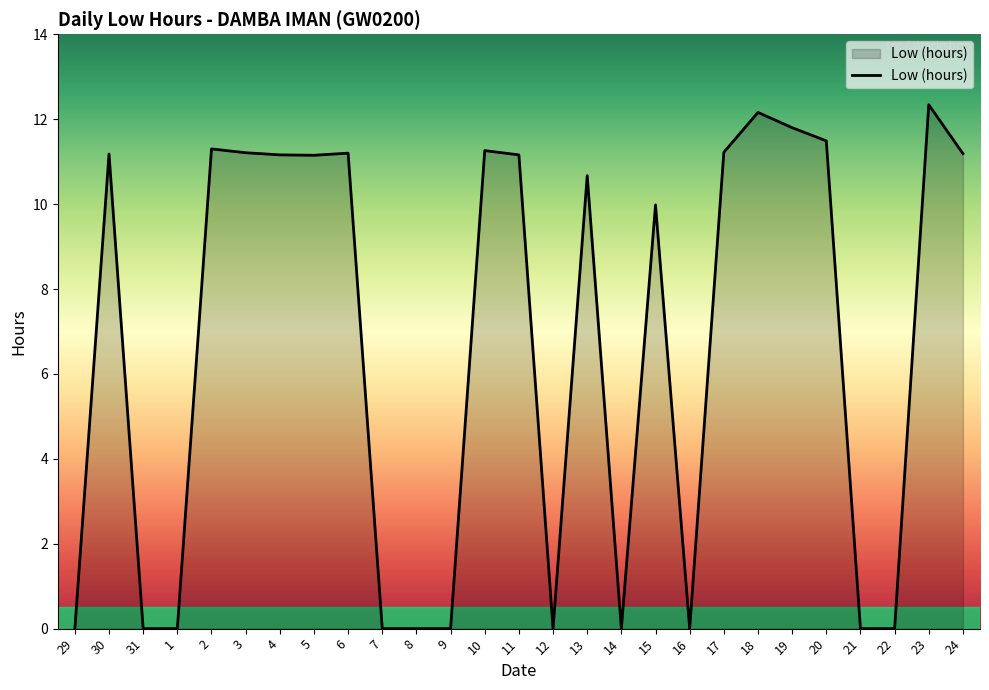

What is the difference between the maximum and minimum values?

12.3